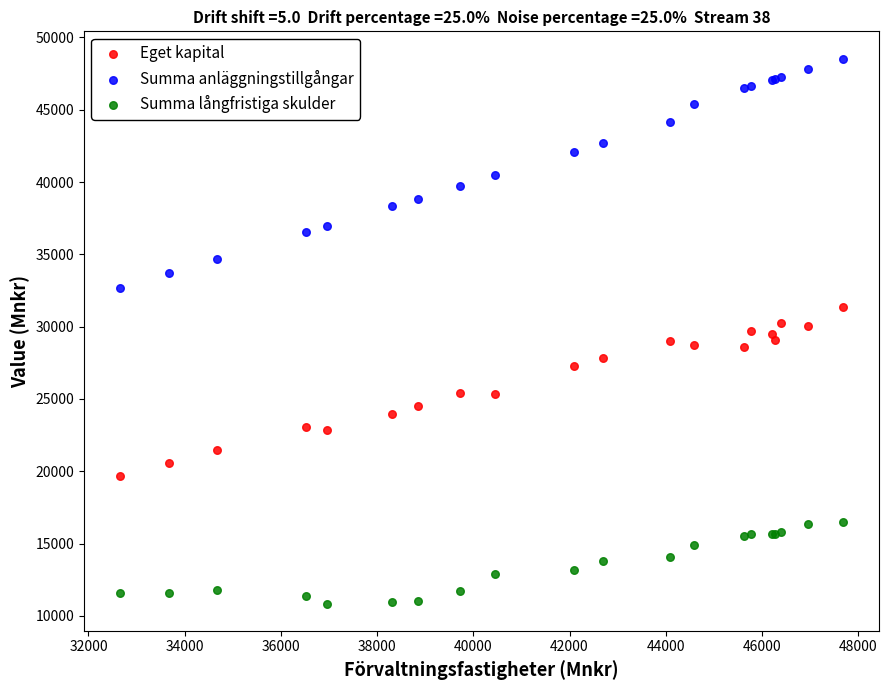

Which series contains the lowest Y value?

Summa långfristiga skulder